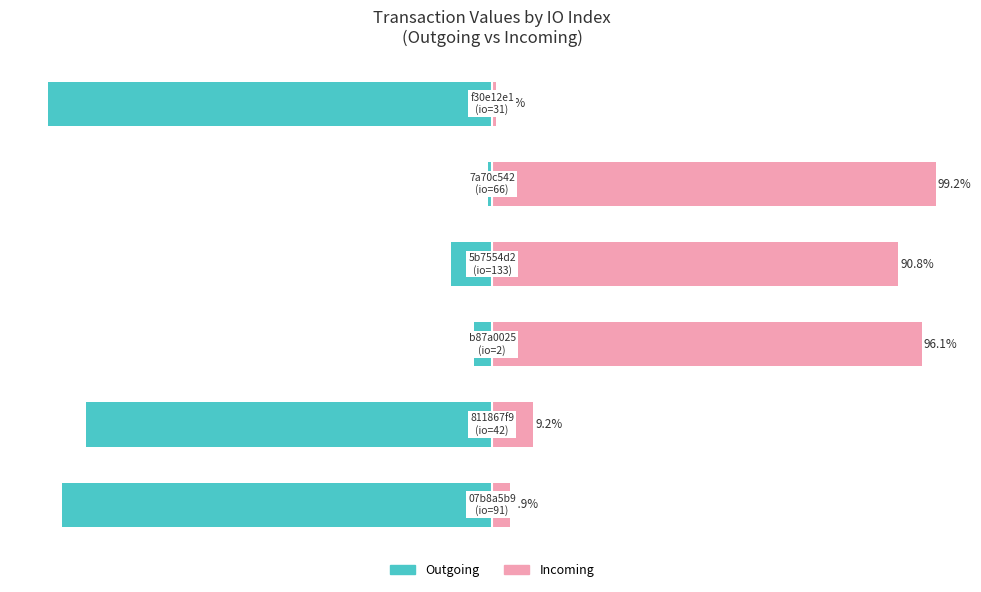

Which series has the widest spread of values?

Outgoing